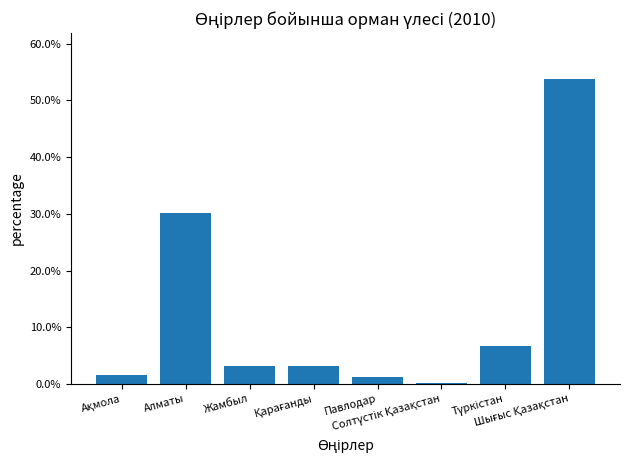

Are the bars horizontal?

No